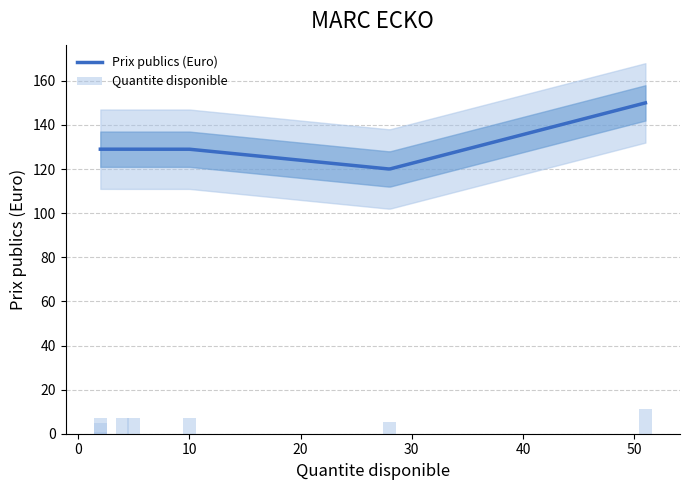

What is the minimum value for Prix publics (Euro)?

120.1